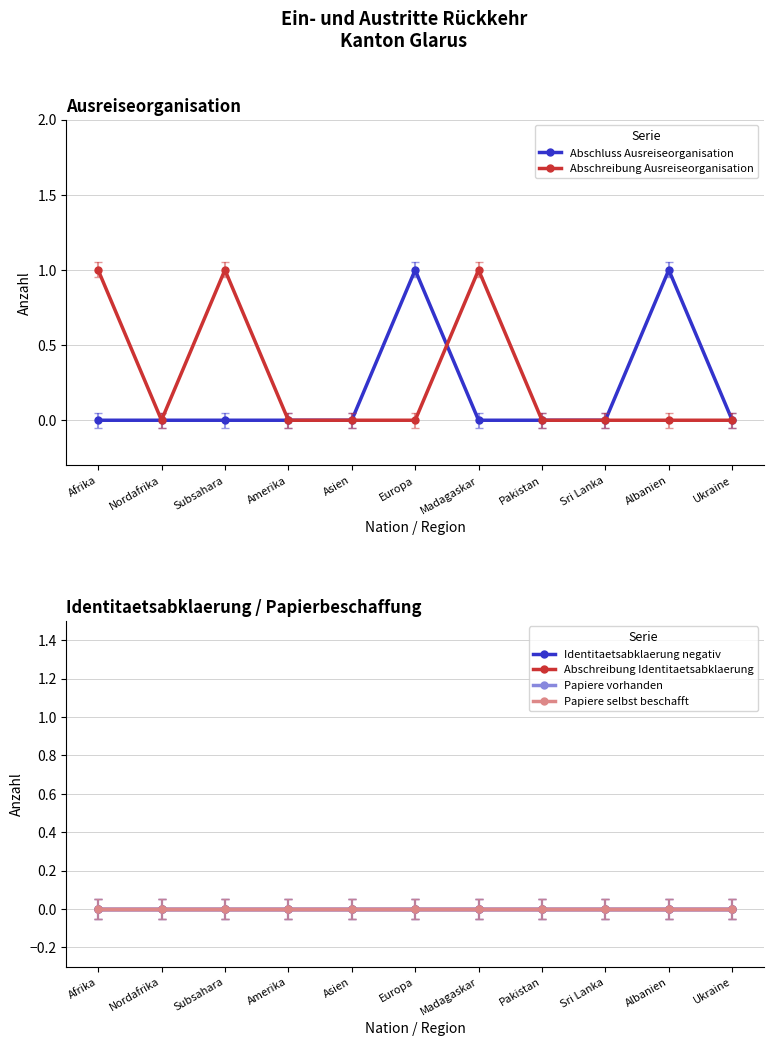

Is the value of Papiere selbst beschafft at Europa greater than the value of Abschreibung Ausreiseorganisation at Ukraine?

No